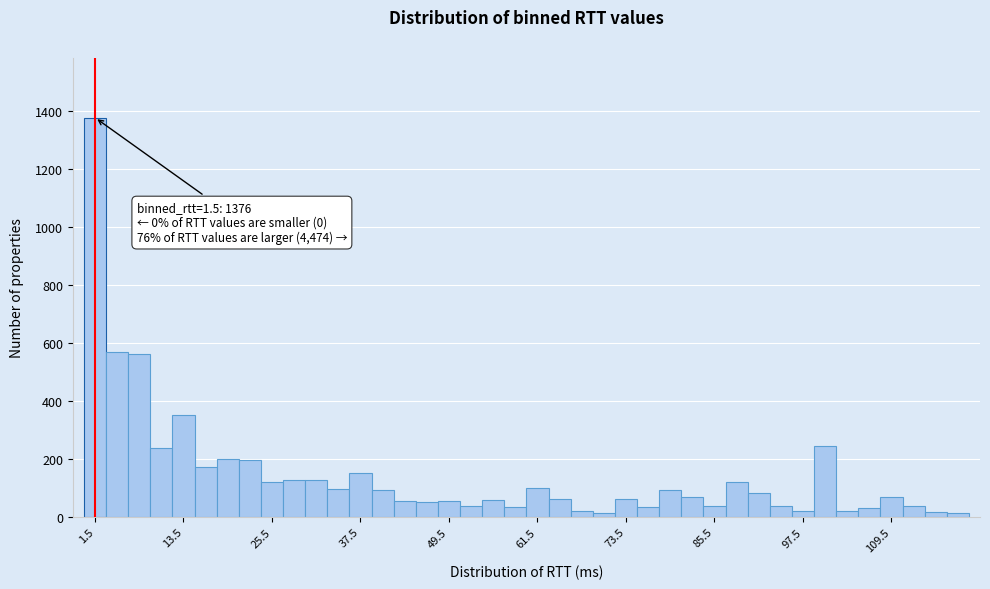

Around what value on the x-axis is the tallest bar? Give the approximate position of its centre, as read against the axis.

2